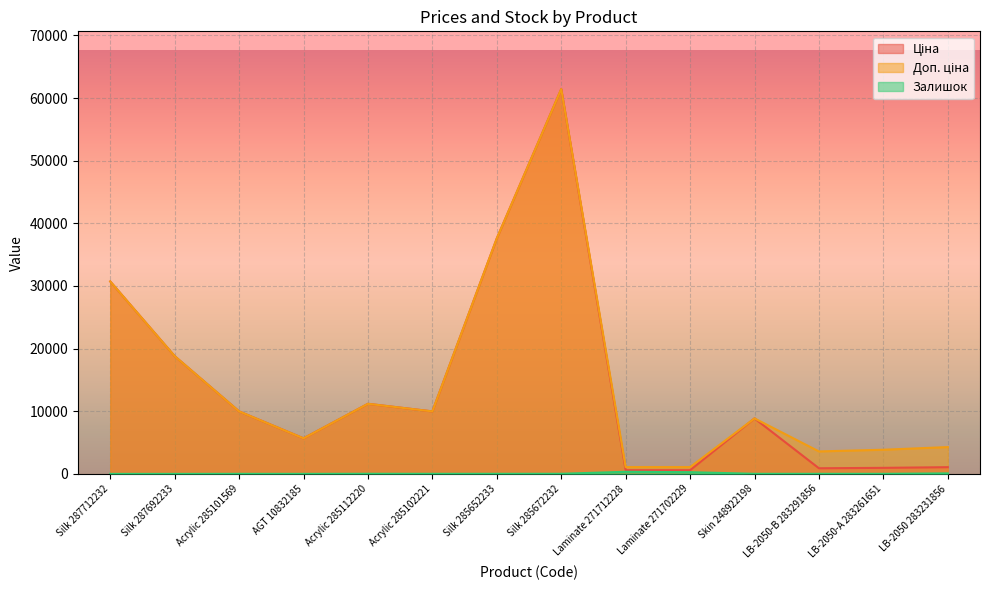

What is the total value across all series at LB-2050 283231856?

5426.9